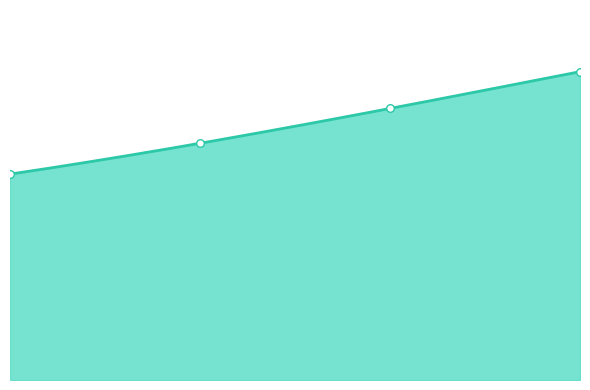

Which has a higher value, 2000 or 2015?

2015